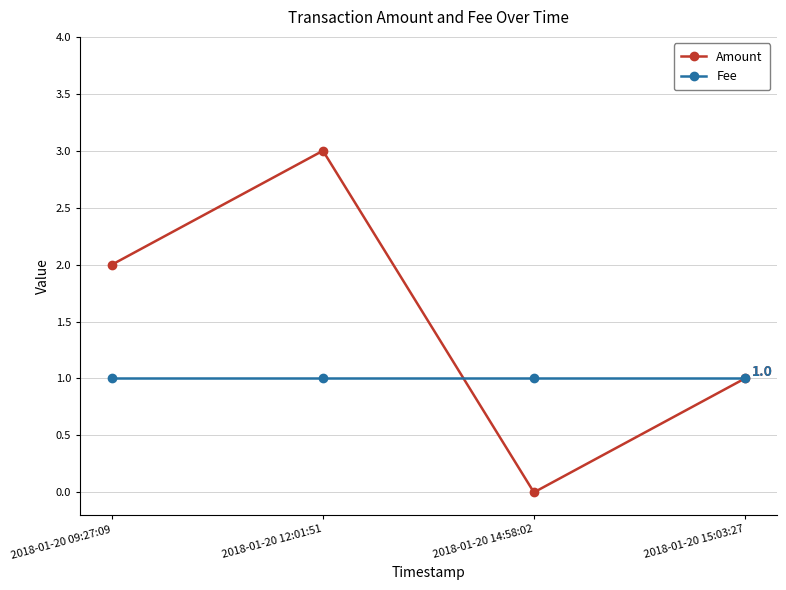

Reading left to right, transcribe all the data shown in this chart.

Amount: 2018-01-20 09:27:09=2	2018-01-20 12:01:51=3	2018-01-20 14:58:02=0	2018-01-20 15:03:27=1
Fee: 2018-01-20 09:27:09=1	2018-01-20 12:01:51=1	2018-01-20 14:58:02=1	2018-01-20 15:03:27=1